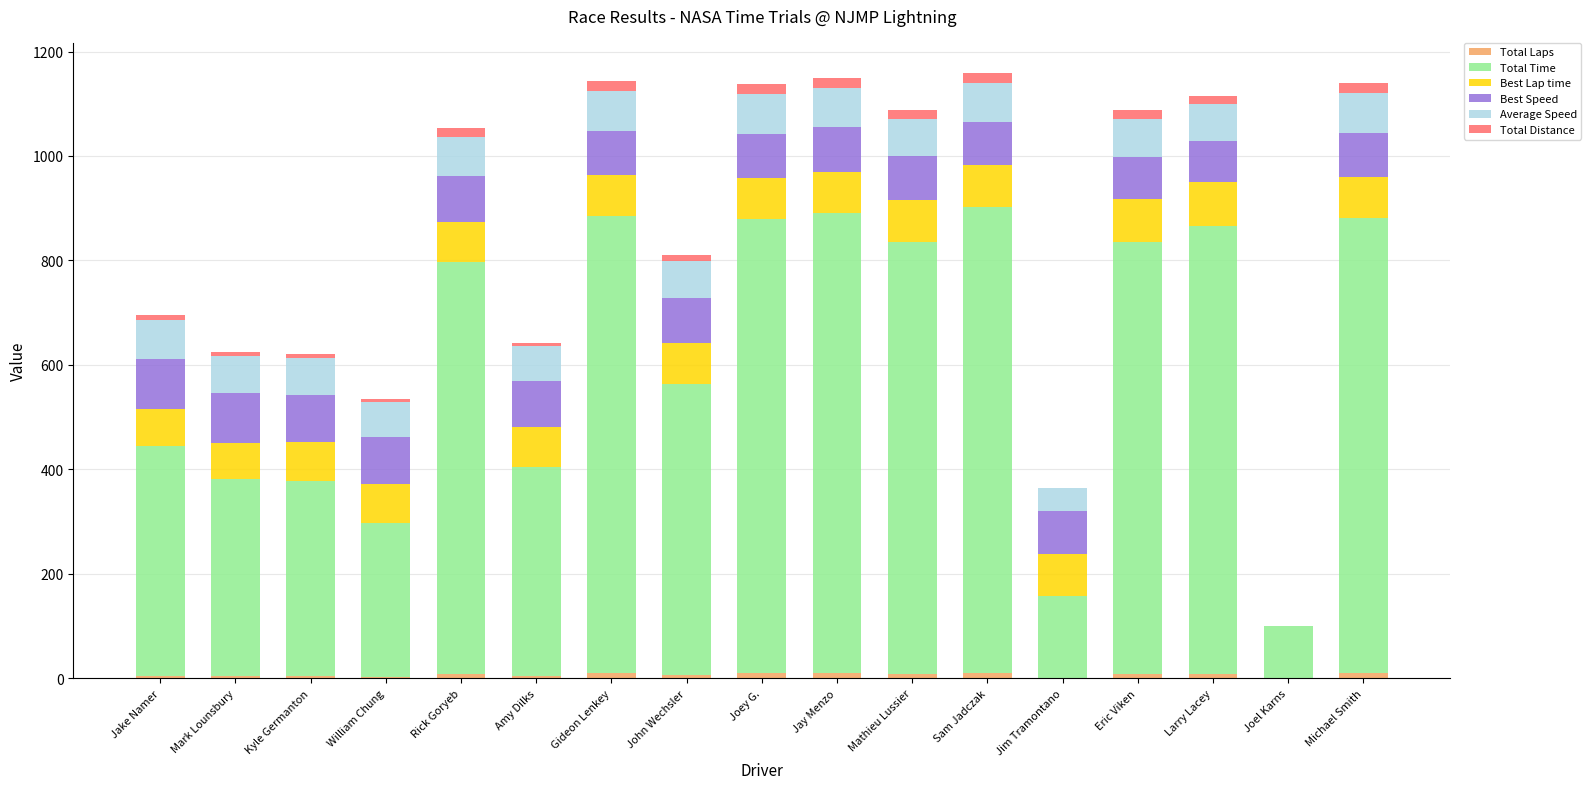

How many distinct data groups are displayed?

6